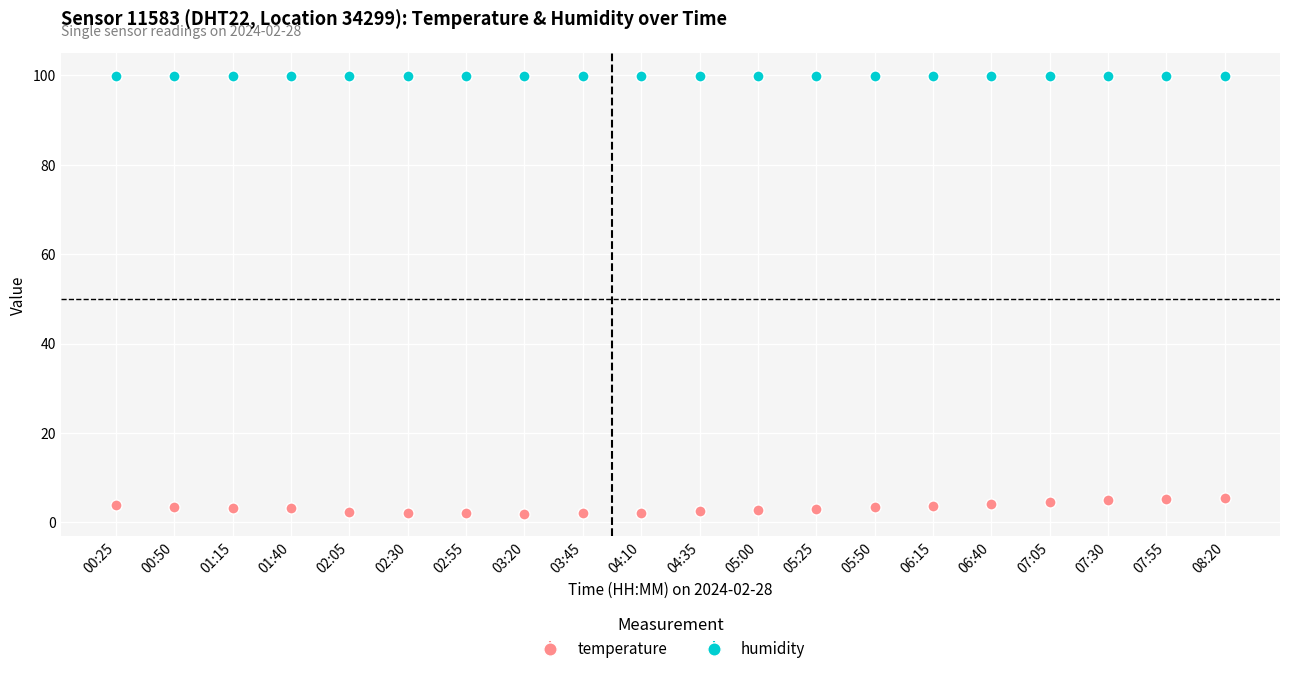

What is the maximum value for humidity?

99.9